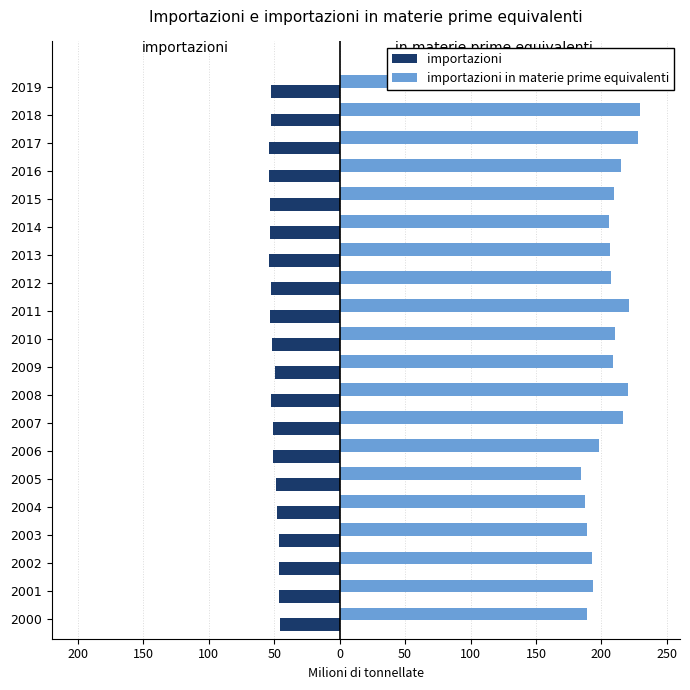

Reading left to right, transcribe all the data shown in this chart.

importazioni: -45.7	-46.5	-46.5	-46.3	-47.8	-48.3	-51.1	-51.0	-52.2	-49.5	-52.0	-52.9	-52.3	-54.1	-53.4	-53.5	-53.9	-54.0	-52.3	-52.5
importazioni in materie prime equivalenti: 188.7	193.5	193.0	188.7	187.8	184.2	198.5	216.3	220.1	208.8	210.5	221.1	207.2	206.7	205.7	209.5	214.9	227.8	229.8	235.8